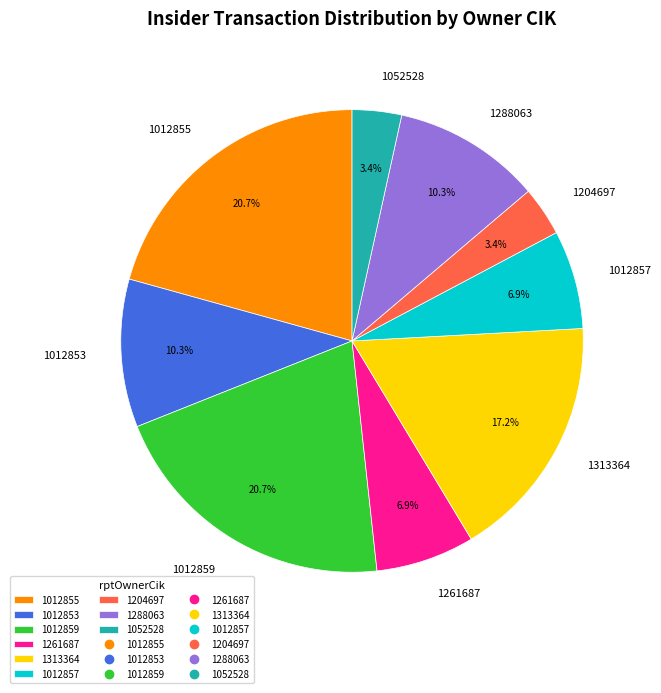

Does 1012853 represent more than half of the total?

No